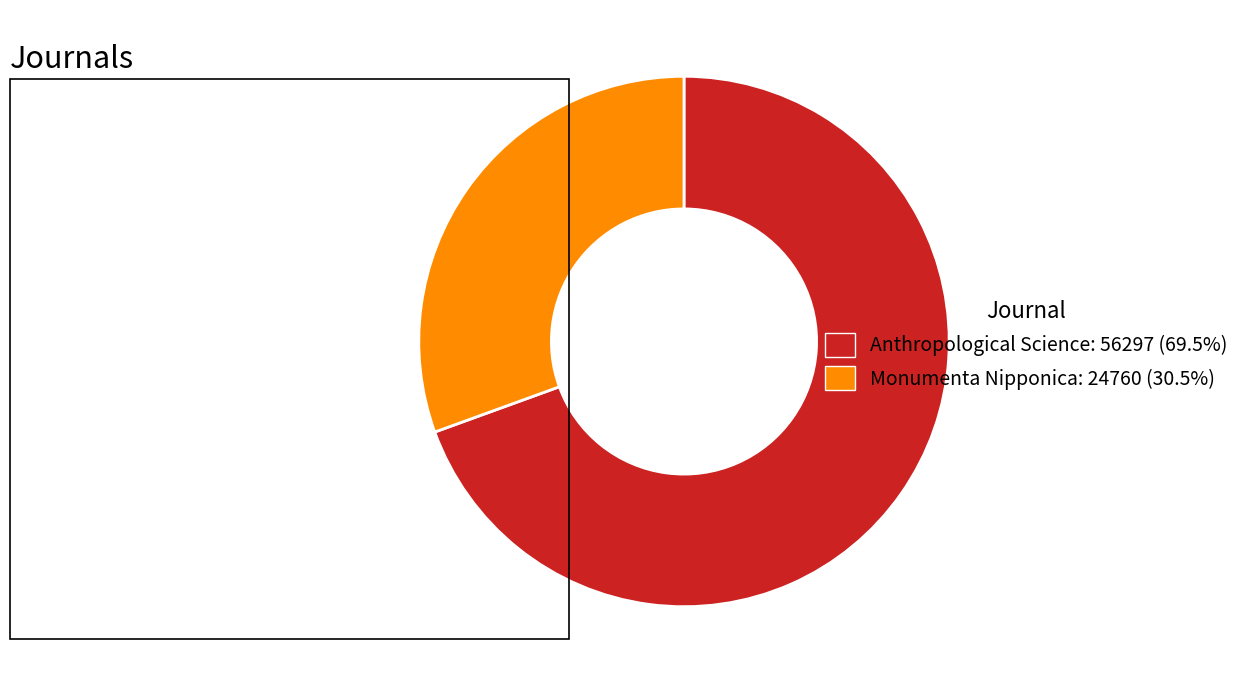

Is the sum of Monumenta Nipponica: 24760 (30.5%) and Anthropological Science: 56297 (69.5%) greater than half?

Yes